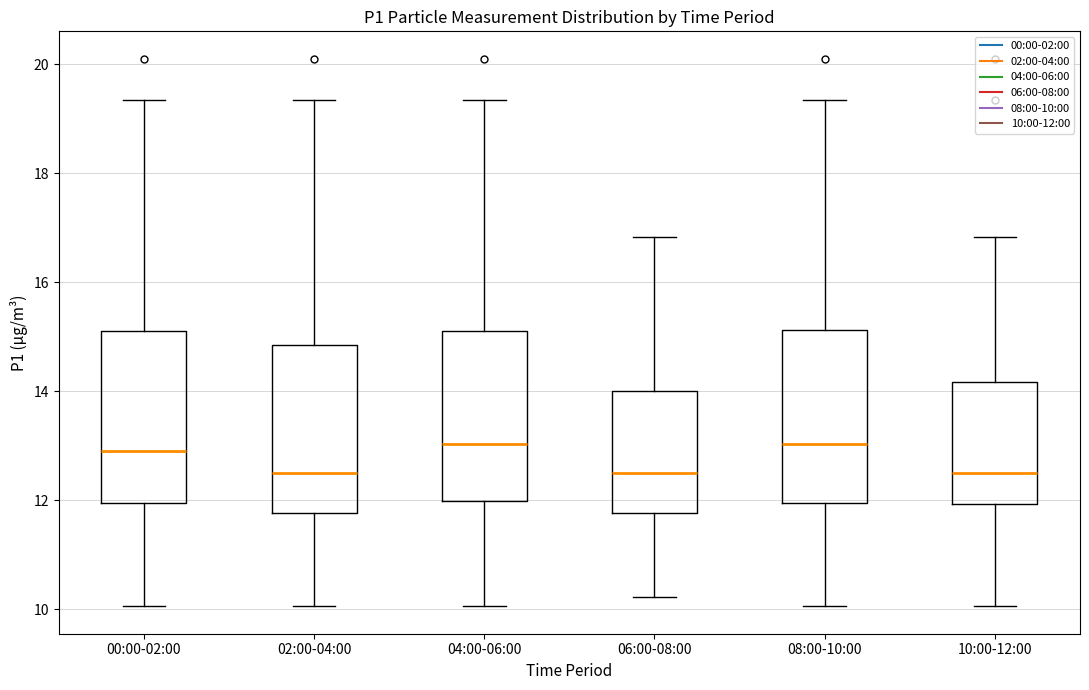

Reading left to right, read every box against the y-axis: the position of its median line, the range the box covers, and the ends of its whiskers. The values are not printed on the chart, so give them approximately, as read against the axis.

00:00-02:00: median 13.0, box 12.0 to 15.2, whiskers 10.0 to 19.4
02:00-04:00: median 12.6, box 11.8 to 14.8, whiskers 10.0 to 19.4
04:00-06:00: median 13.0, box 12.0 to 15.2, whiskers 10.0 to 19.4
06:00-08:00: median 12.6, box 11.8 to 14.0, whiskers 10.2 to 16.8
08:00-10:00: median 13.0, box 12.0 to 15.2, whiskers 10.0 to 19.4
10:00-12:00: median 12.6, box 12.0 to 14.2, whiskers 10.0 to 16.8